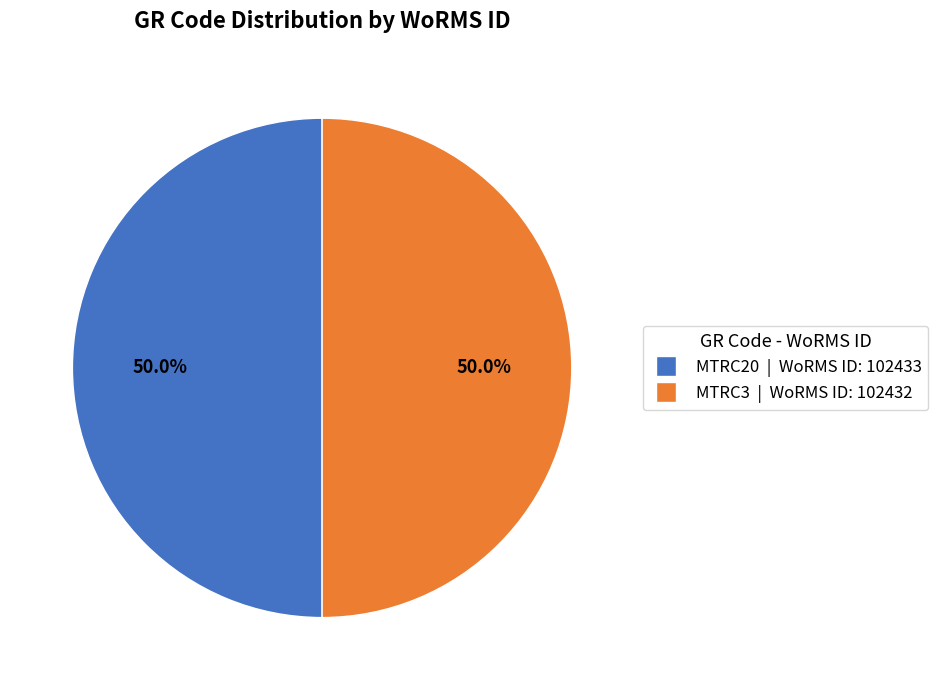

What is the ratio of the value at MTRC3 to the value at MTRC20?

1.0